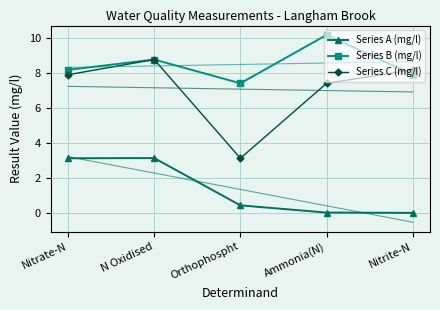

Reading right to left, list all the values displayed in this chart.

Series A (mg/l): 0.0	0.0	0.4	3.1	3.1
Series B (mg/l): 7.9	10.2	7.4	8.8	8.2
Series C (mg/l): 8.2	7.4	3.1	8.8	7.9